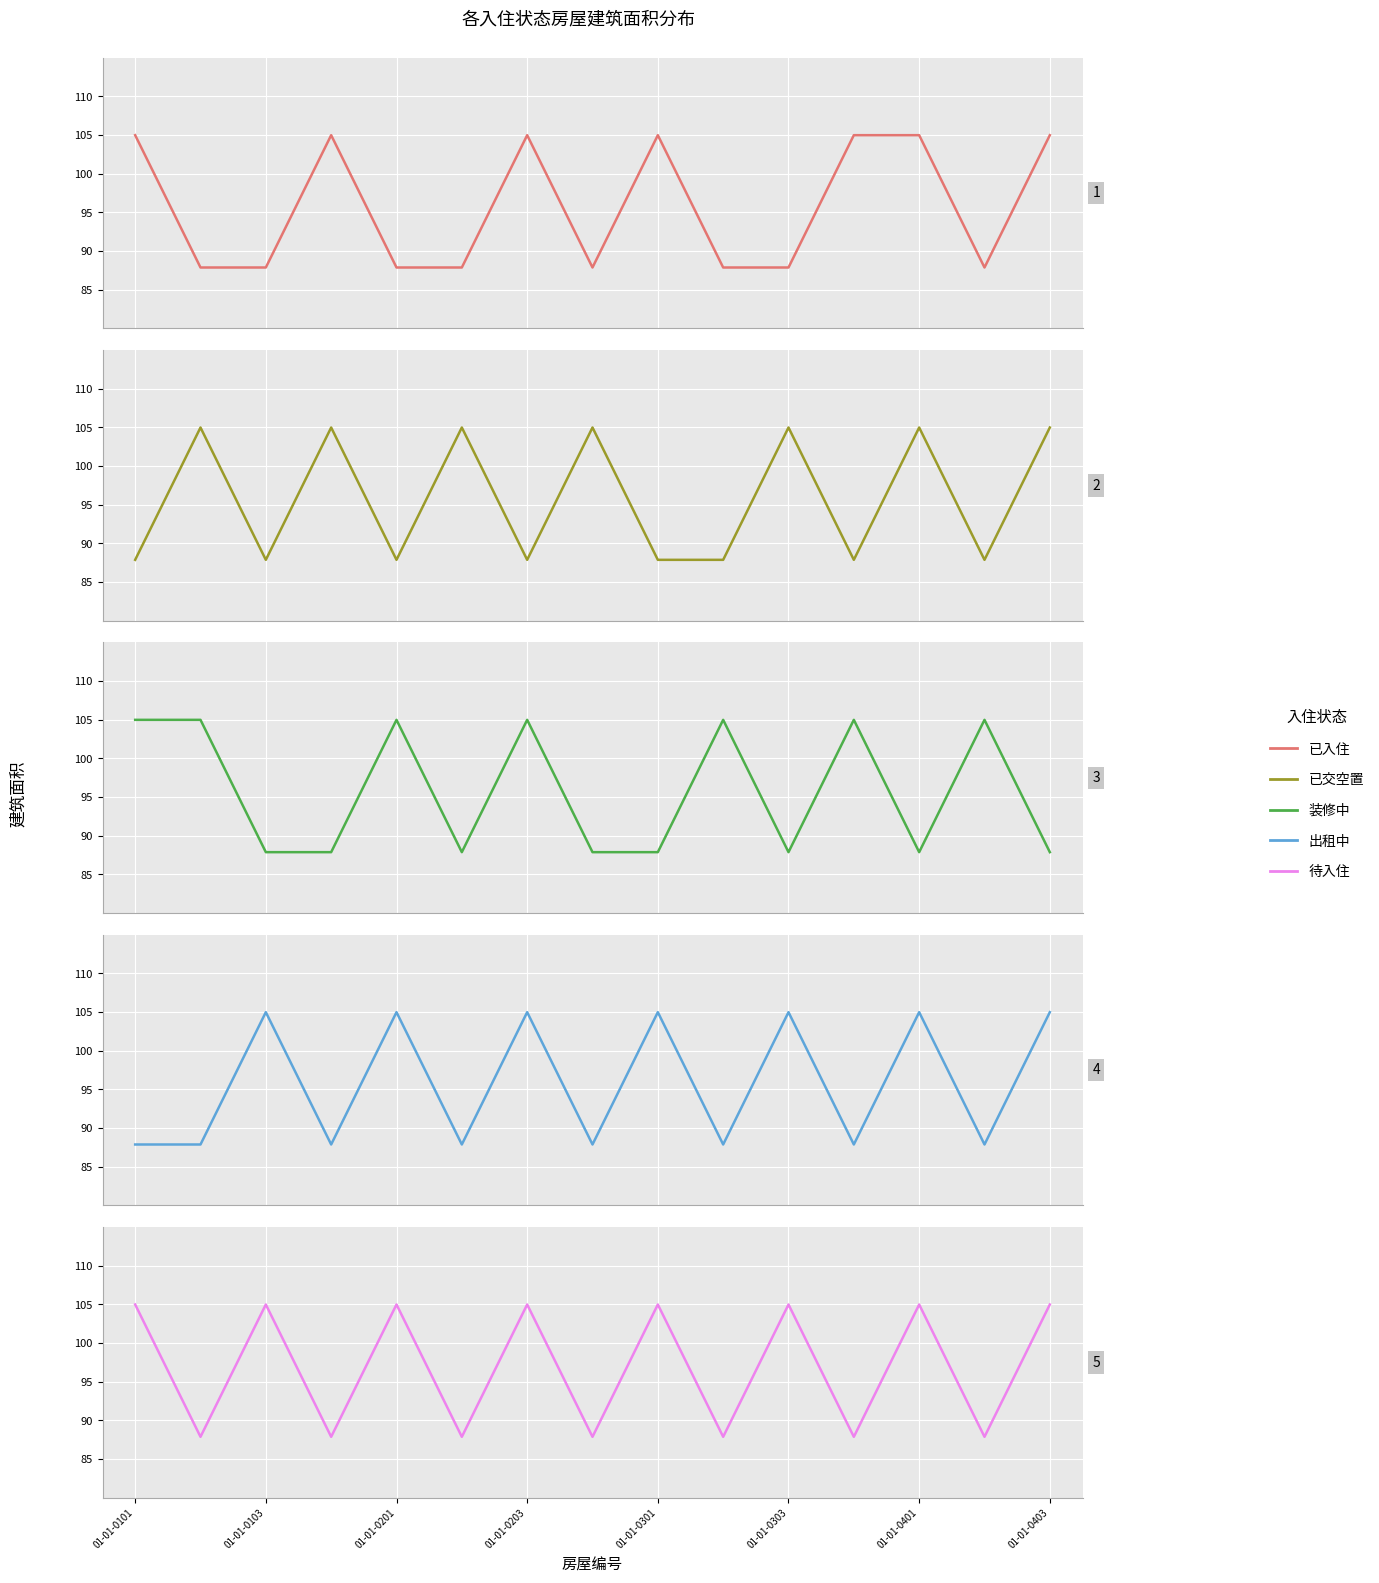

True or false: 已交空置 has a value of 50.5 at 01-01-0403.

False